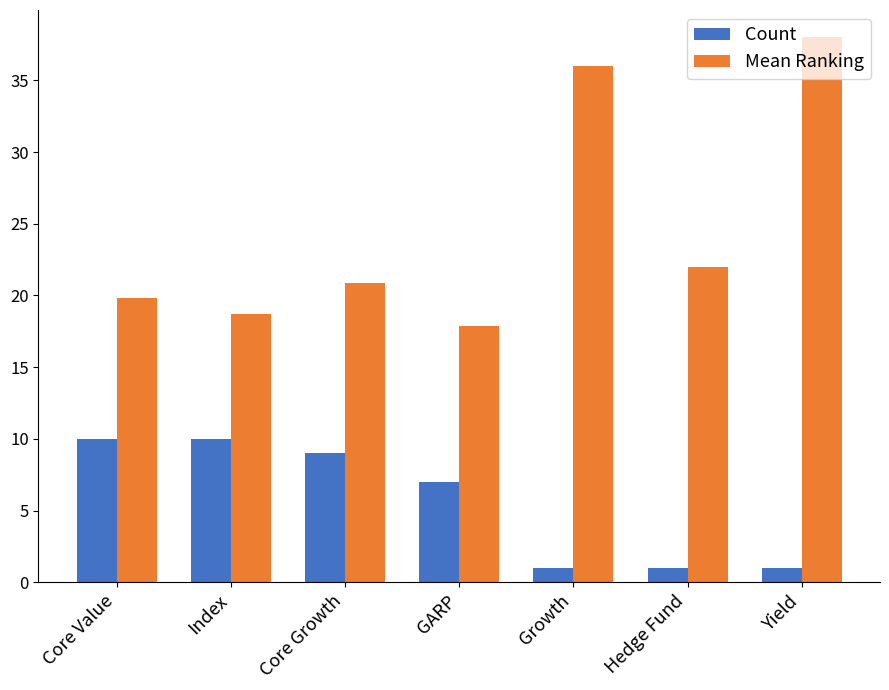

What is the label of the 4th bar from the right?

GARP